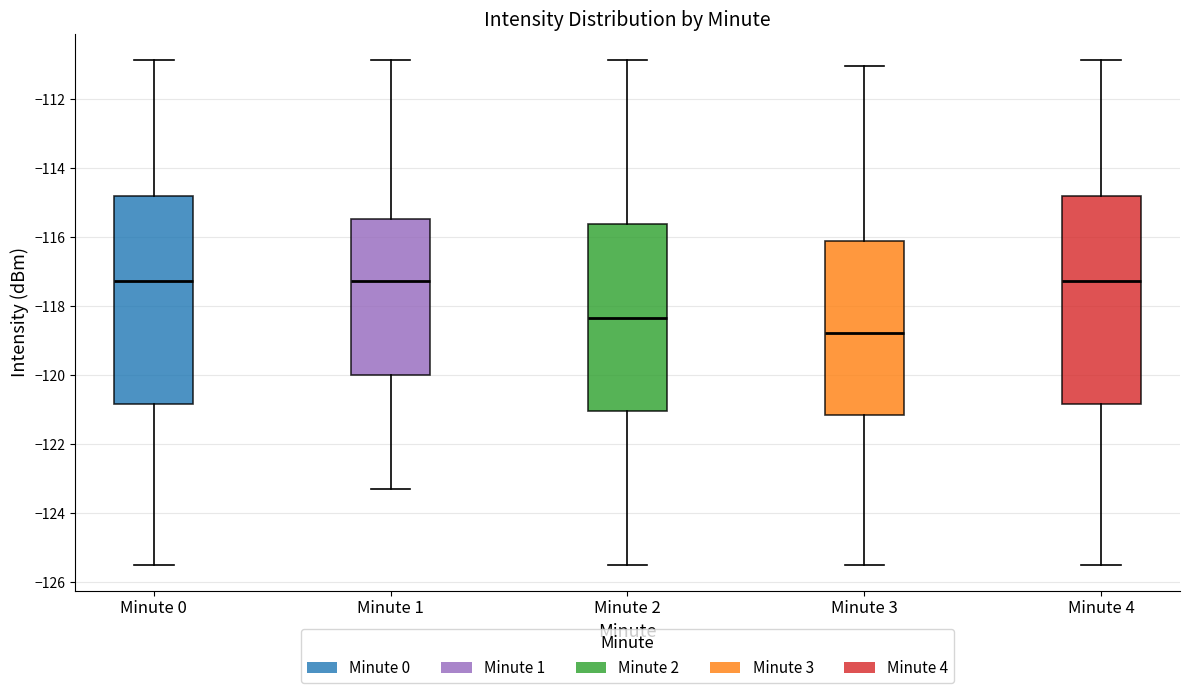

Reading left to right, read every box against the y-axis: the position of its median line, the range the box covers, and the ends of its whiskers. The values are not printed on the chart, so give them approximately, as read against the axis.

Minute 0: median -117.2, box -120.8 to -114.8, whiskers -125.4 to -110.8
Minute 1: median -117.2, box -120.0 to -115.4, whiskers -123.2 to -110.8
Minute 2: median -118.4, box -121.0 to -115.6, whiskers -125.4 to -110.8
Minute 3: median -118.8, box -121.2 to -116.0, whiskers -125.4 to -111.0
Minute 4: median -117.2, box -120.8 to -114.8, whiskers -125.4 to -110.8